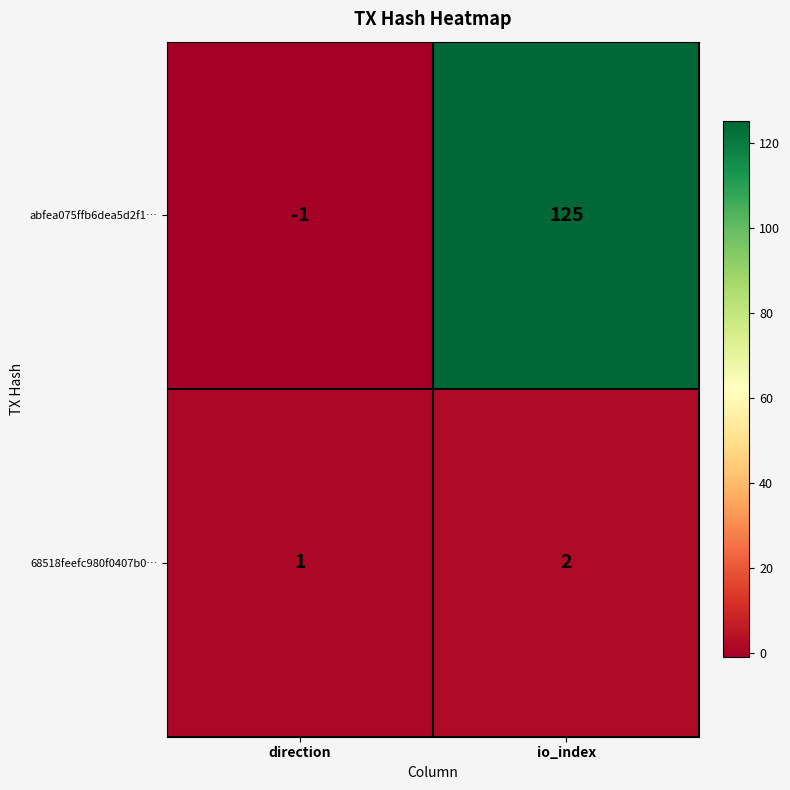

Reading left to right, list all the values displayed in this chart.

abfea075ffb6dea5d2f1…: direction=-1	io_index=125
68518feefc980f0407b0…: direction=1	io_index=2